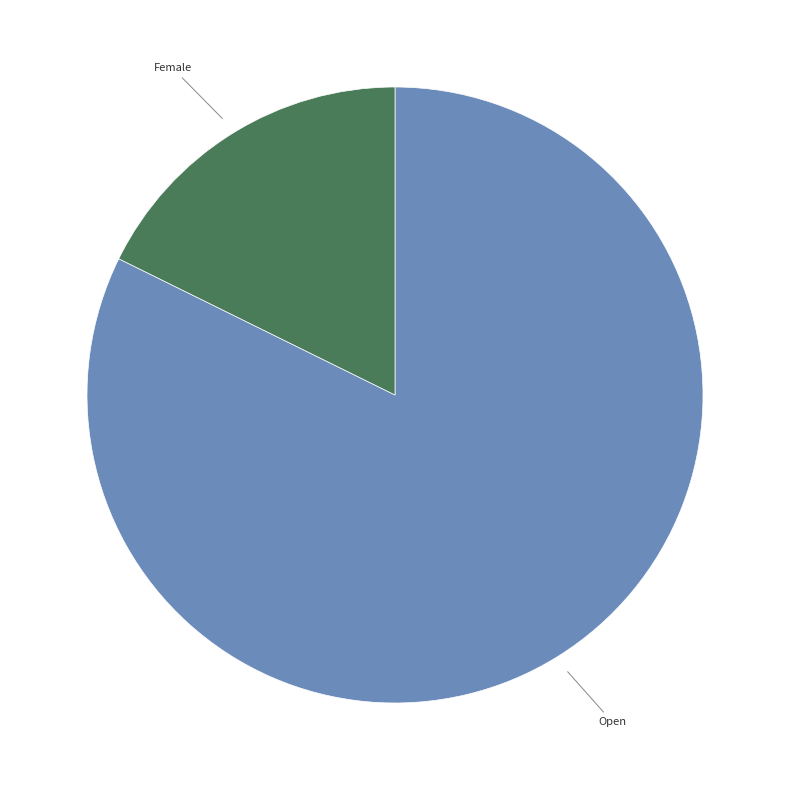

Is there a majority slice in this chart?

Yes